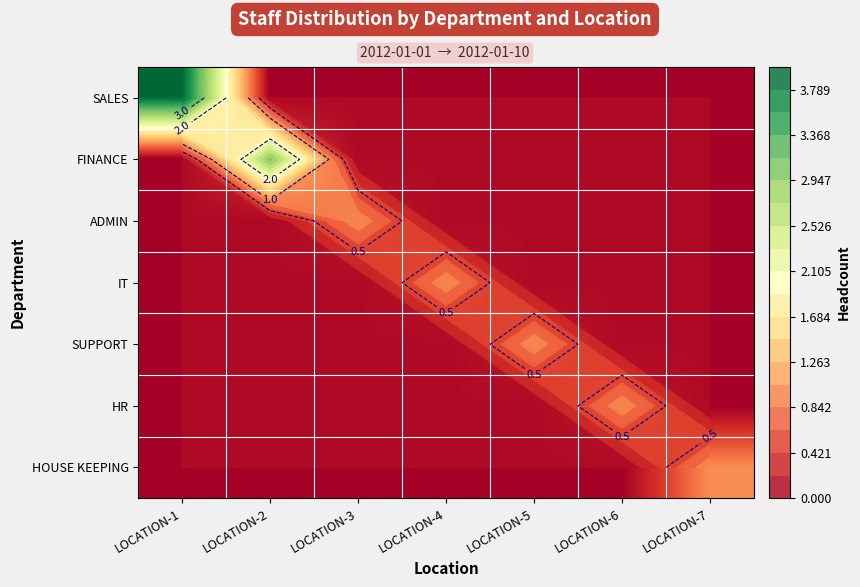

What is the difference between the maximum and minimum values in the ADMIN series?

1